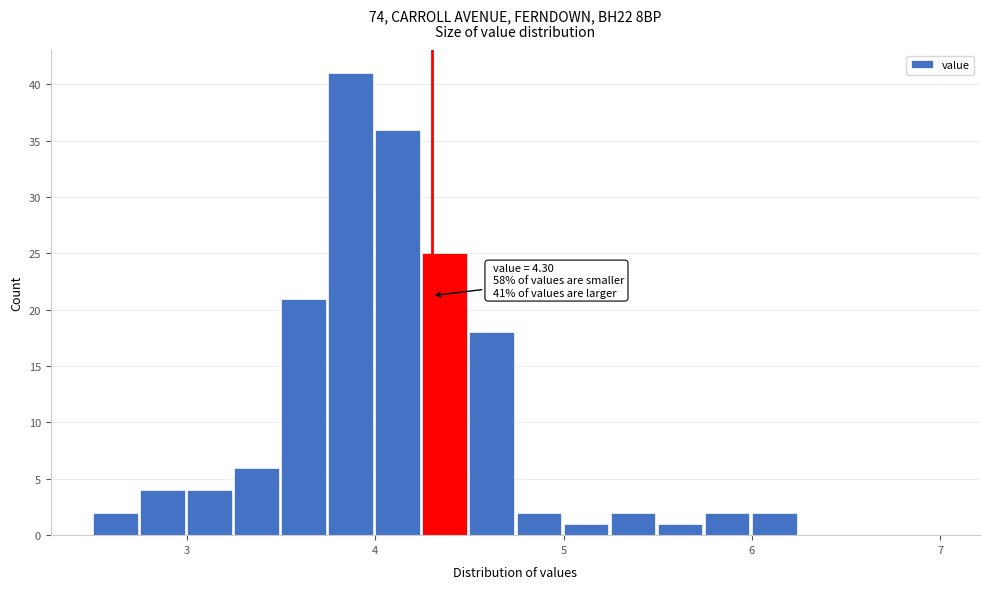

Read against the x-axis, roughly where is the centre of the tallest bar?

3.9